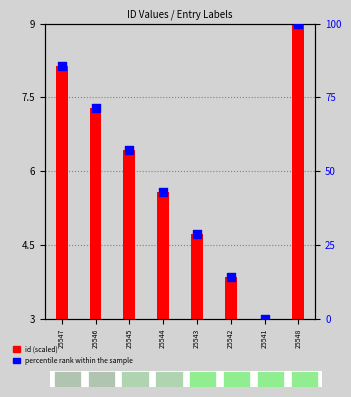

Which series reaches the maximum Y coordinate?

percentile rank within the sample